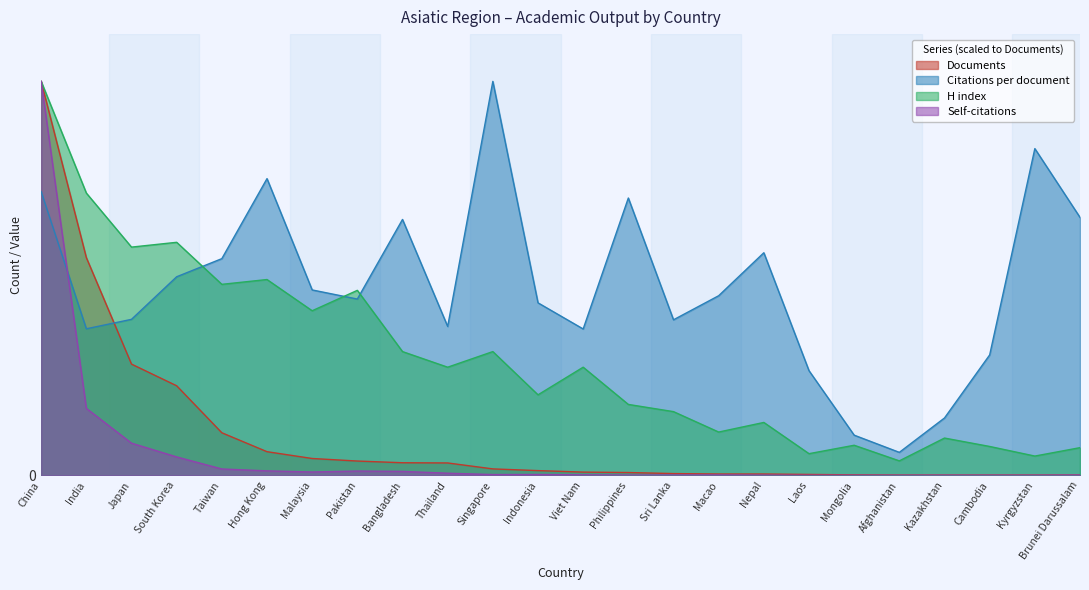

What is the spread (max minus min) of values at Nepal?

1046.2